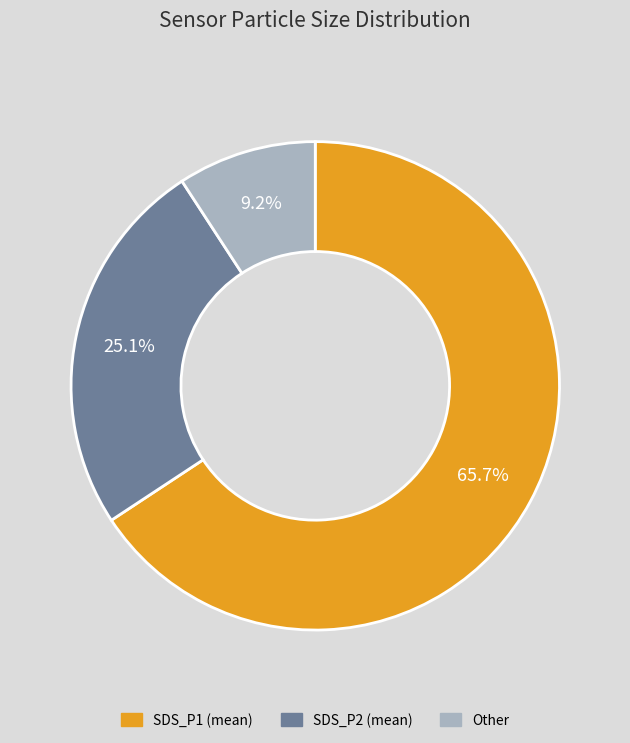

What portion of the pie excludes Other?

90.8%